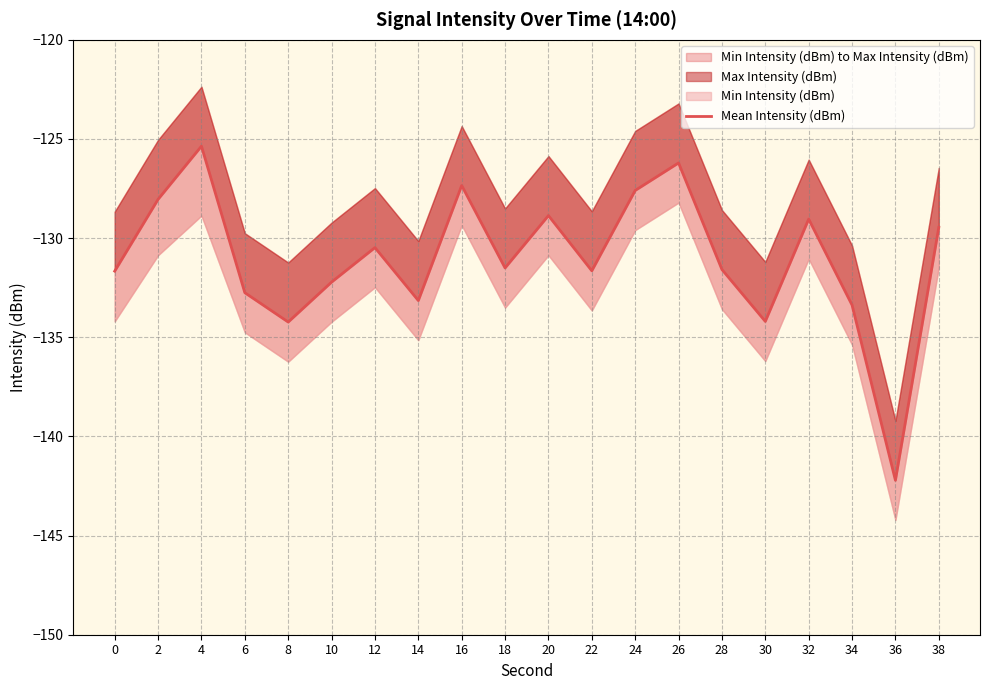

What is the change in value from 0 to 34?

-1.7